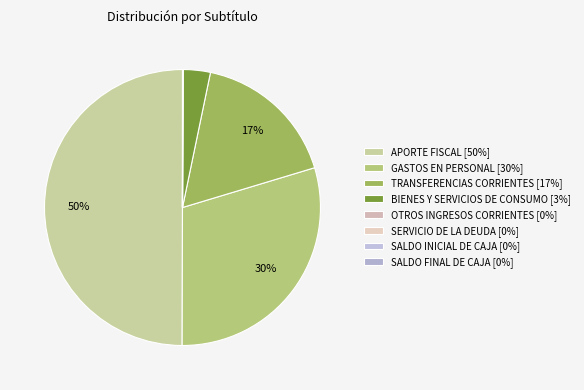

Is it true that SALDO INICIAL DE CAJA is 10% of the pie?

False